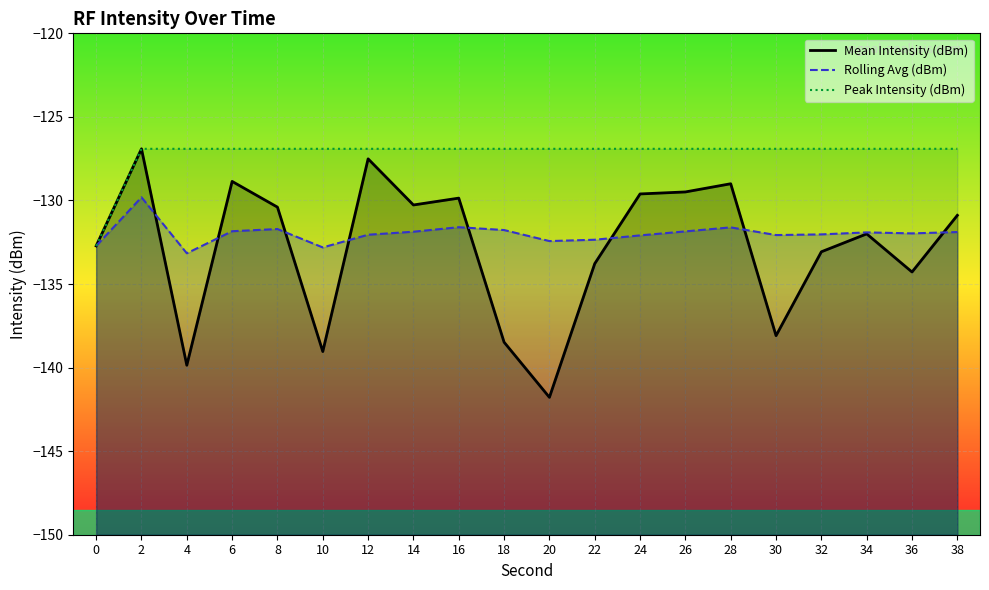

Where does the Rolling Avg (dBm) series first go above -131?

2